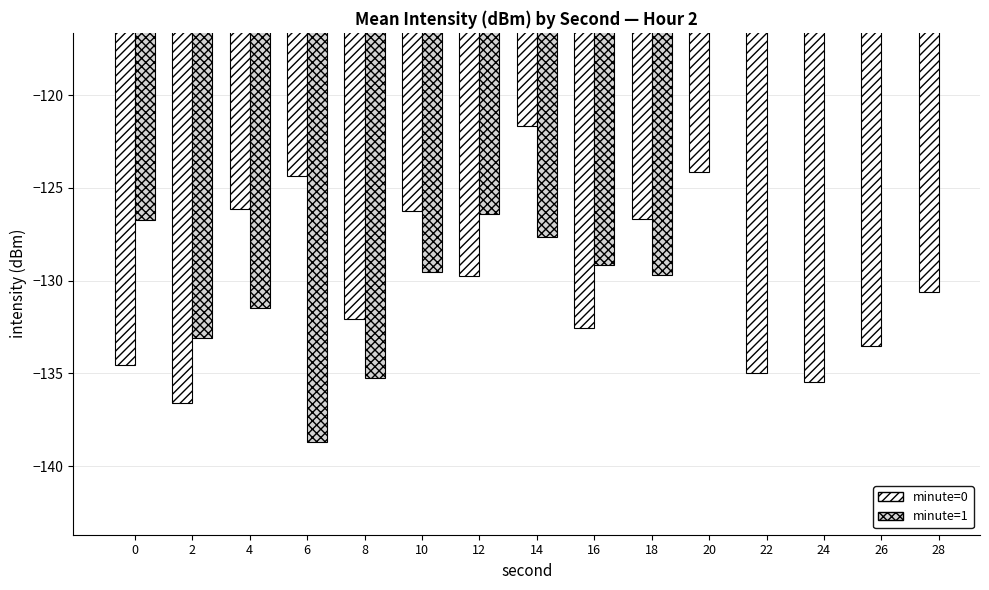

Is the value of minute=0 at 22 greater than the value of minute=1 at 26?

No